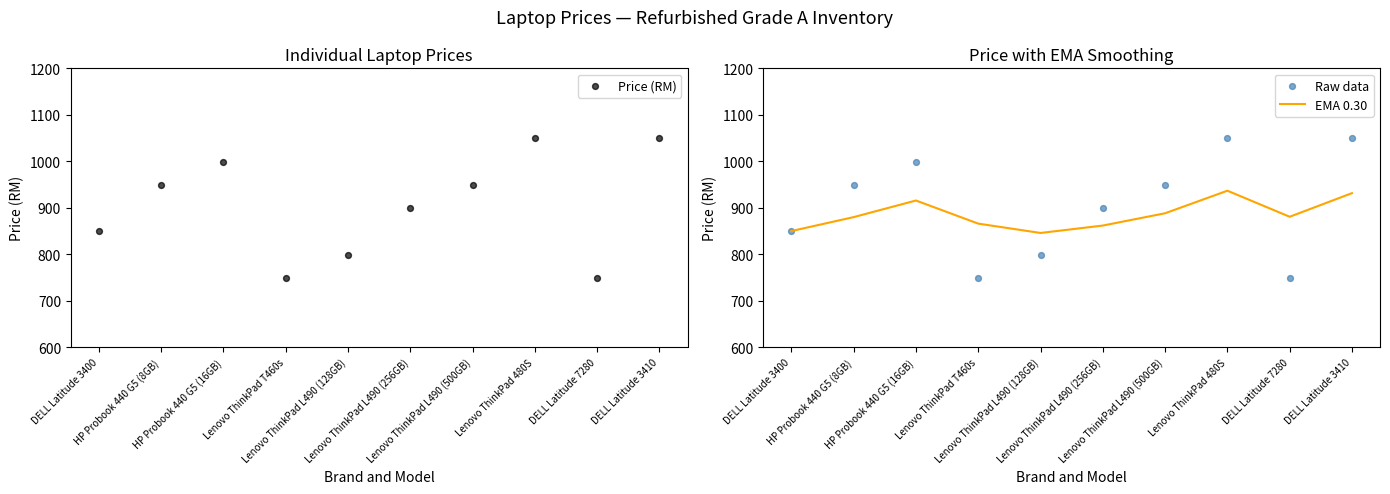

What is the total value across all series at DELL Latitude 7280?

2380.8